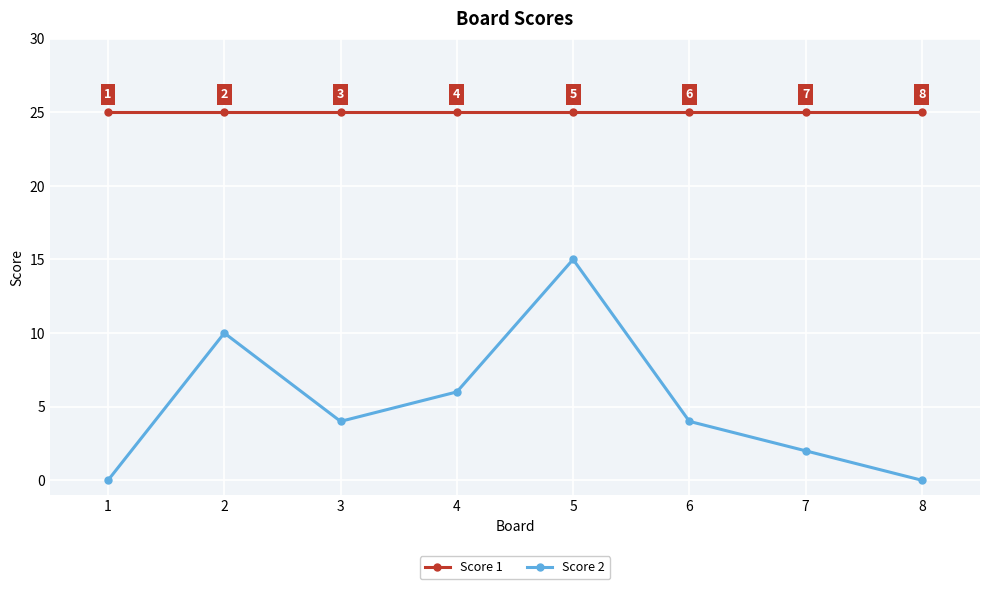

What value does the Score 2 series have at 2, to the nearest 5?

10